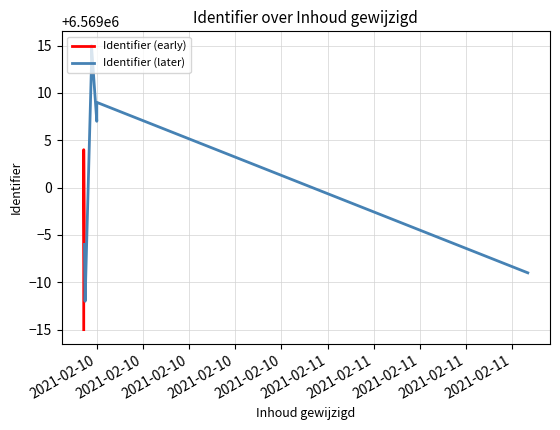

What is the sum of all values?

78827993